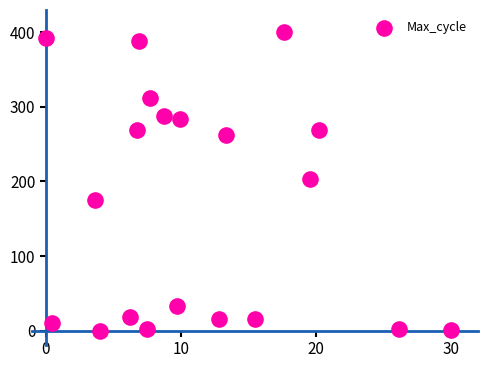

What is the range of X values (max minus min)?

30.0